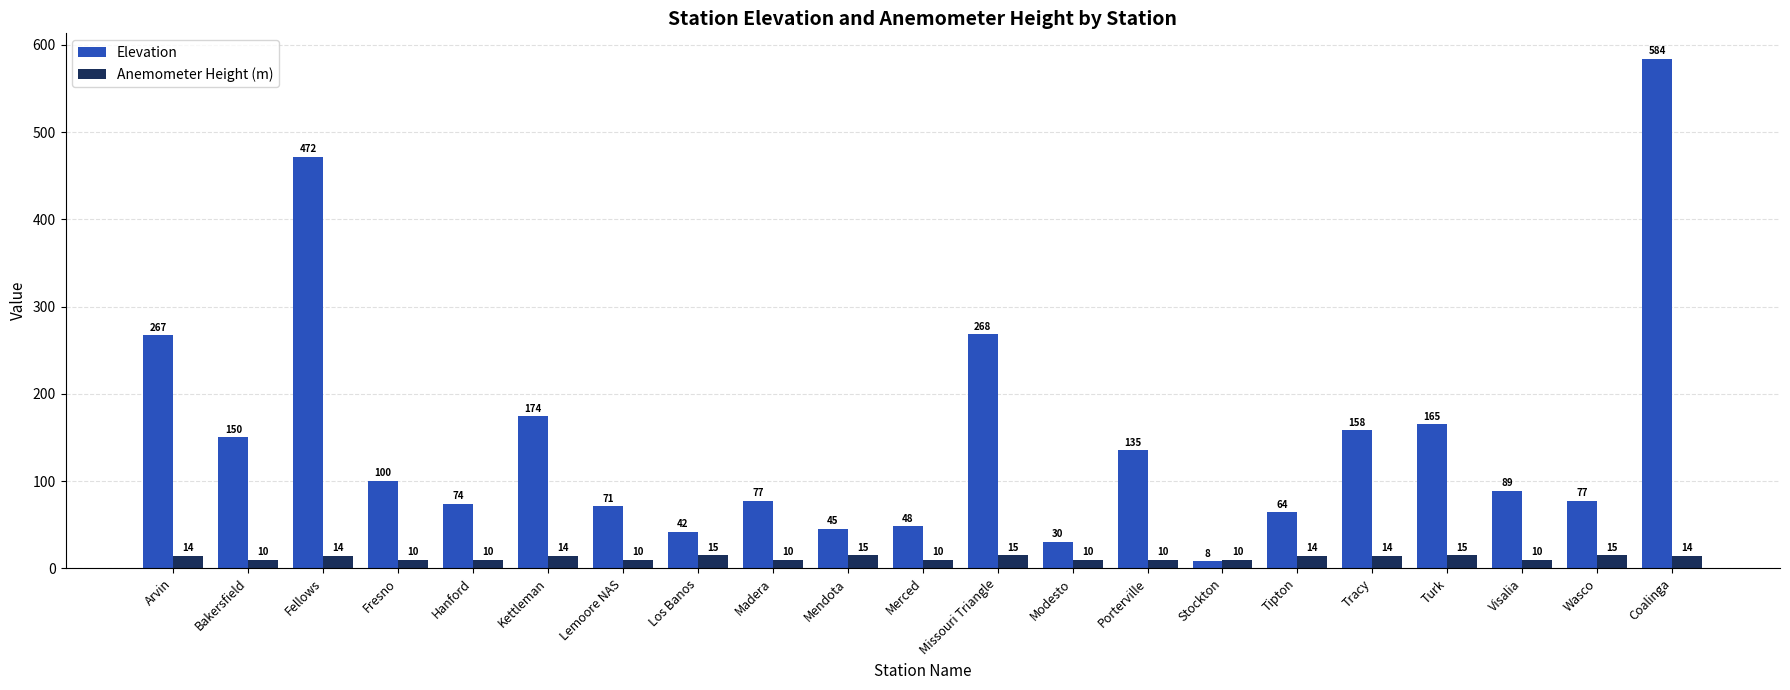

Which series changed the most between Arvin and Modesto?

Elevation